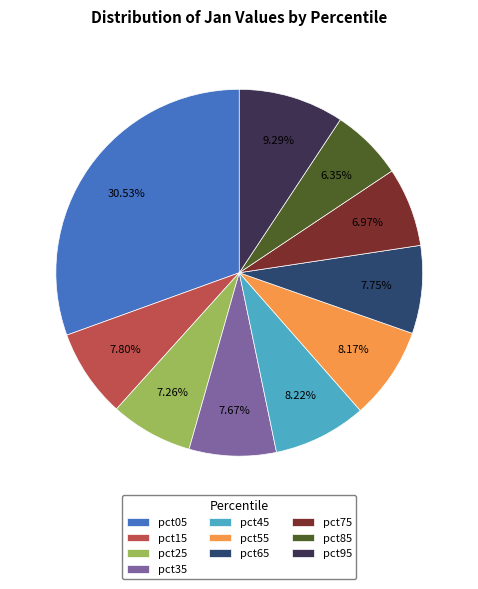

How many segments does this pie chart have?

10